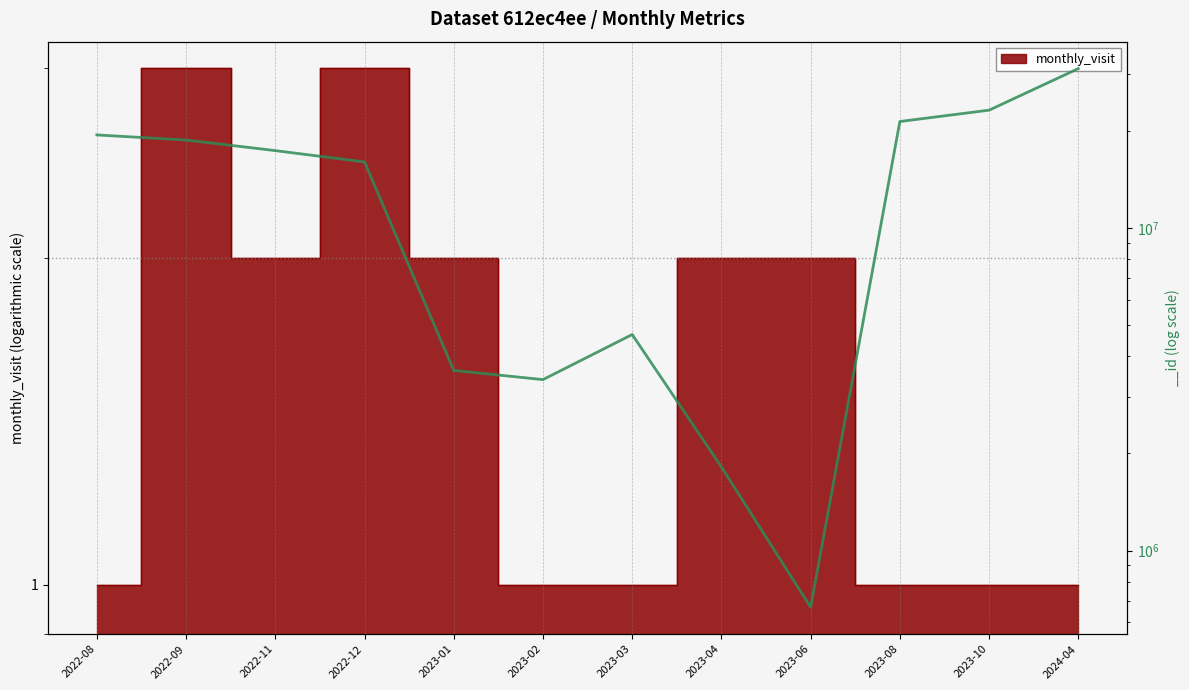

Which category has the highest value in the monthly_visit series?

2022-09